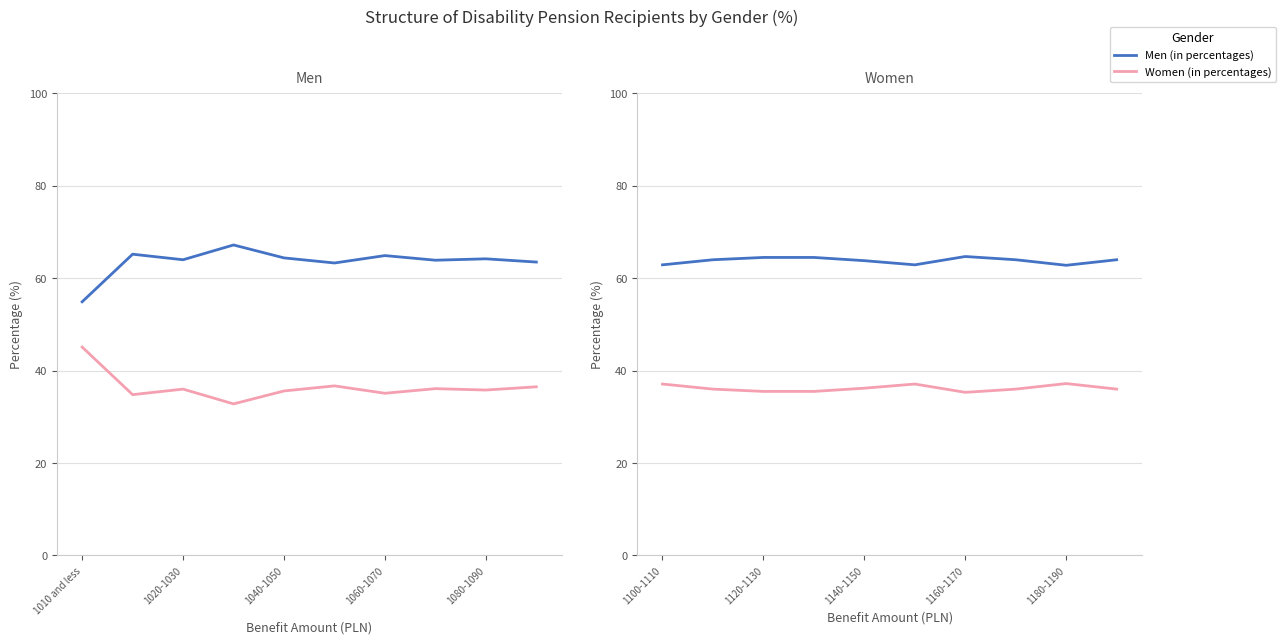

True or false: Women (in percentages) has a value of 53.6 at 1160-1170.

False